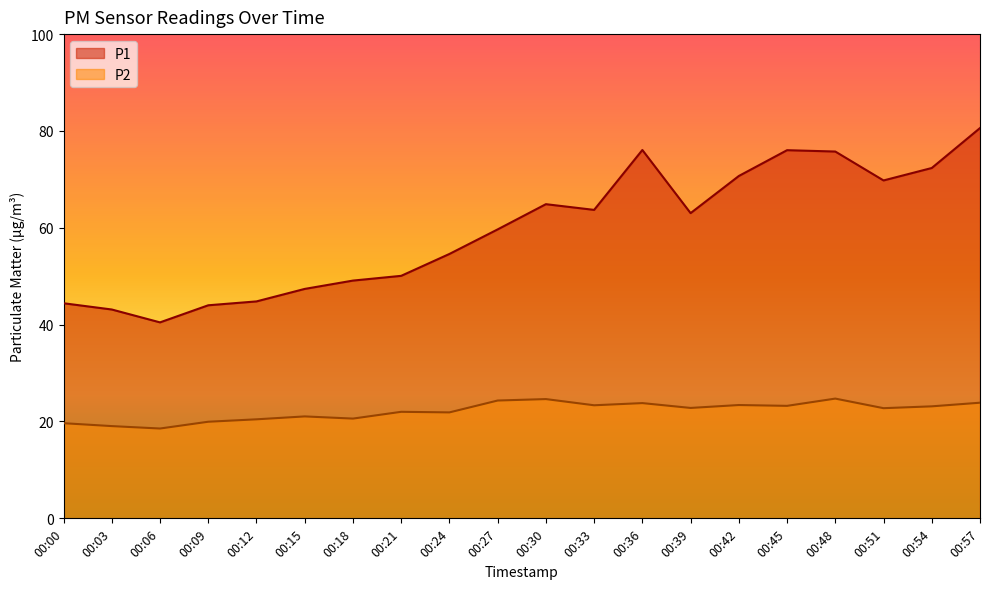

What is the total value across all series at 00:00?

64.1